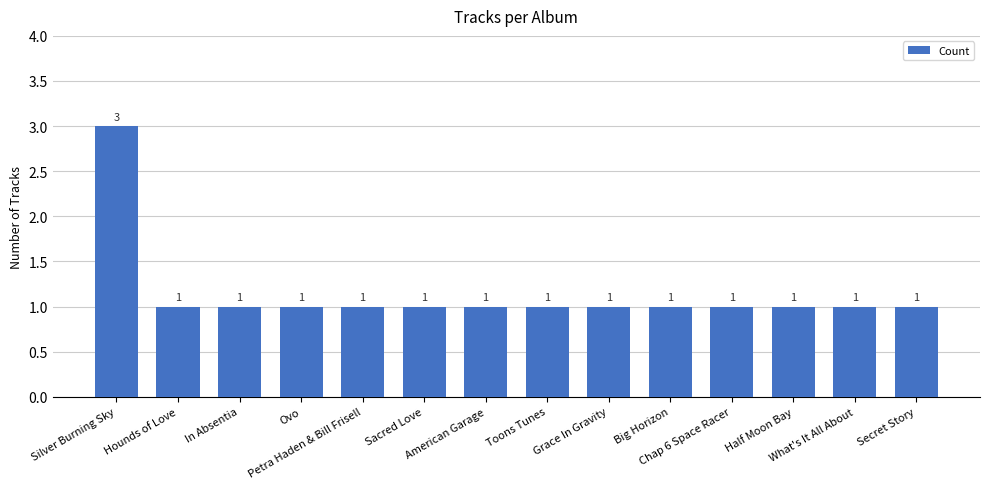

What is the value of the 9th bar from the left?

1